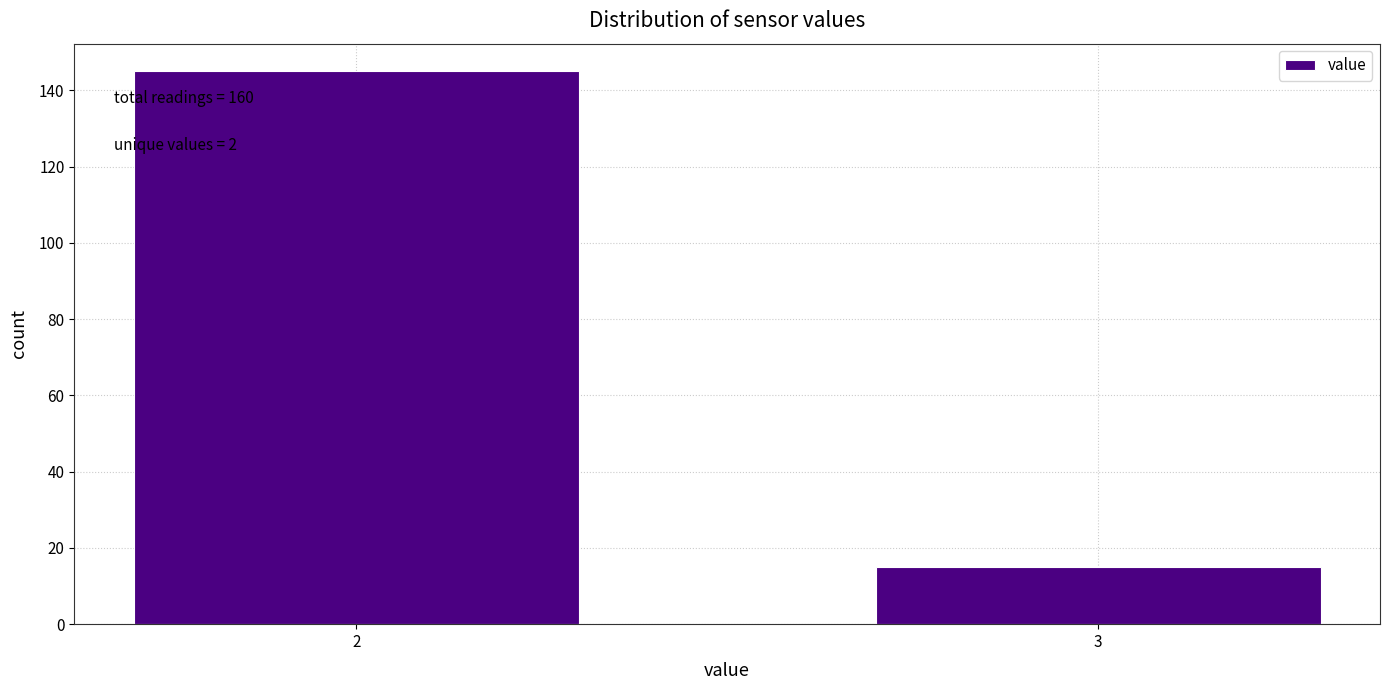

Reading left to right, list all the values displayed in this chart.

145	15